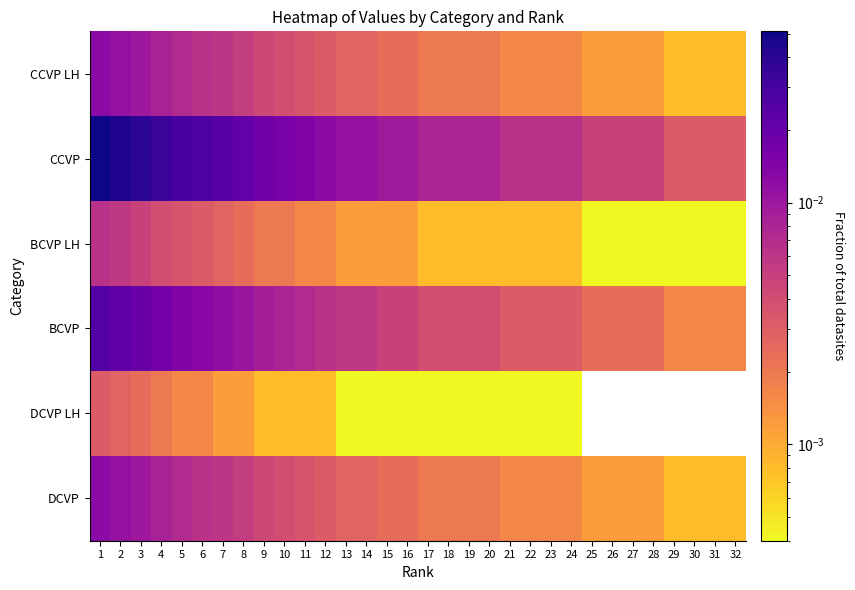

Is the value of CCVP LH at 25 greater than the value of DCVP at 8?

No